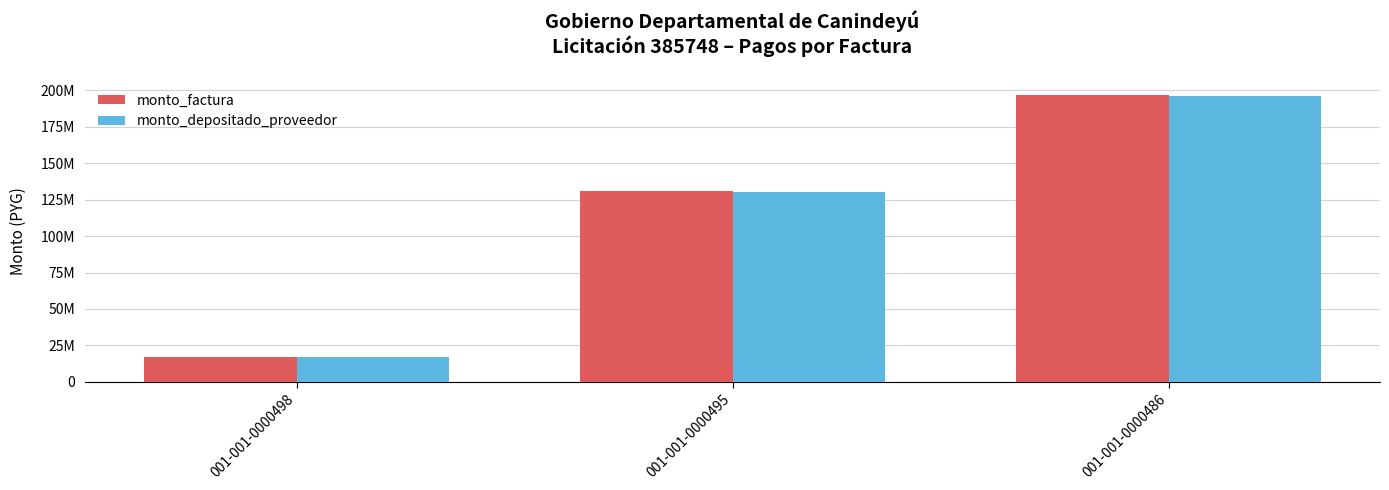

True or false: monto_factura has a value of 130815000 at 001-001-0000495.

True